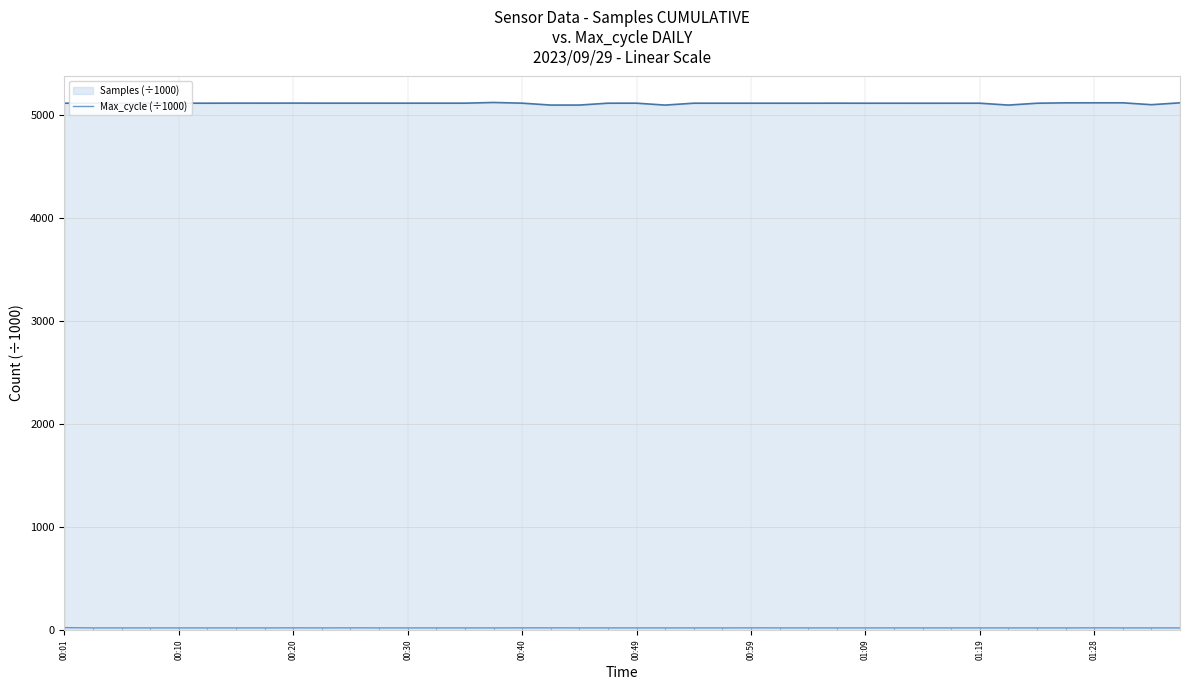

The chart shows a value of 11.2 at 31. True or false?

False